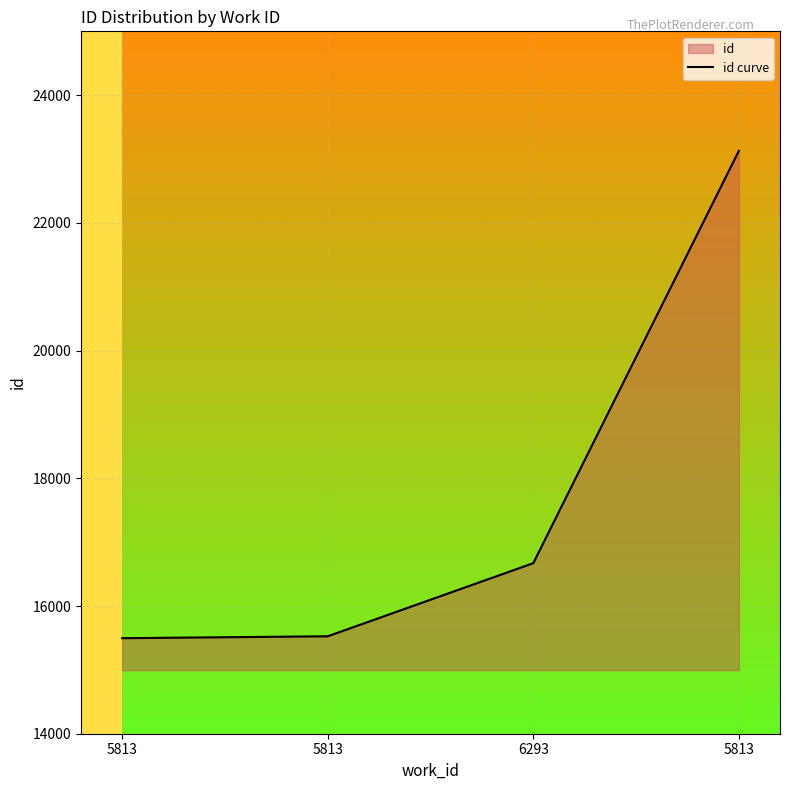

What is the sum of the values at 5813 and 6293?

39800